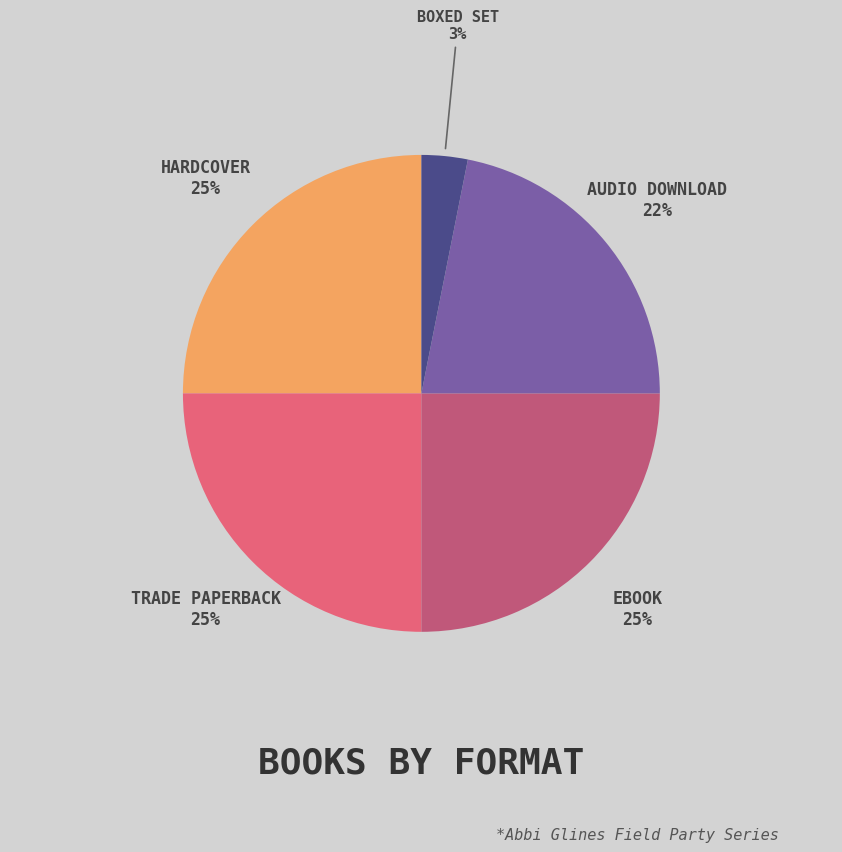

Is there any slice that represents more than half of the pie?

No